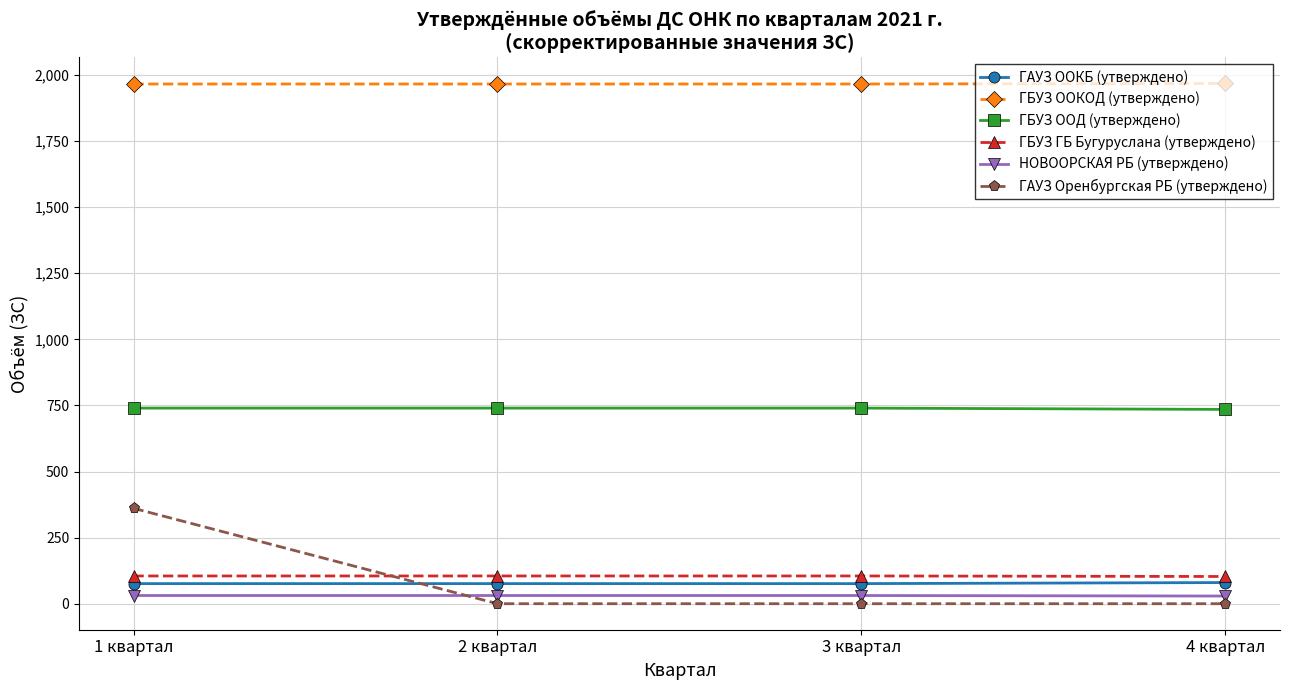

Does the chart have visible grid lines?

Yes